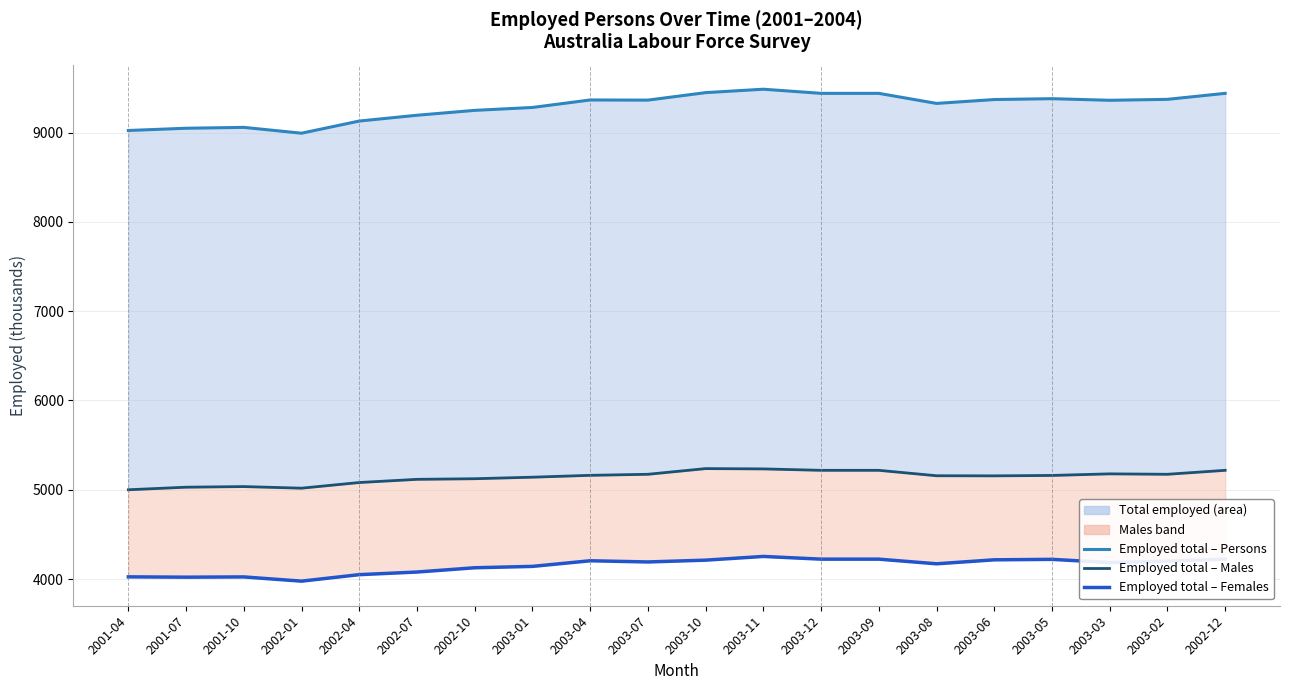

At which label is Employed total ; > Females ; closest to 4114?

2002-10